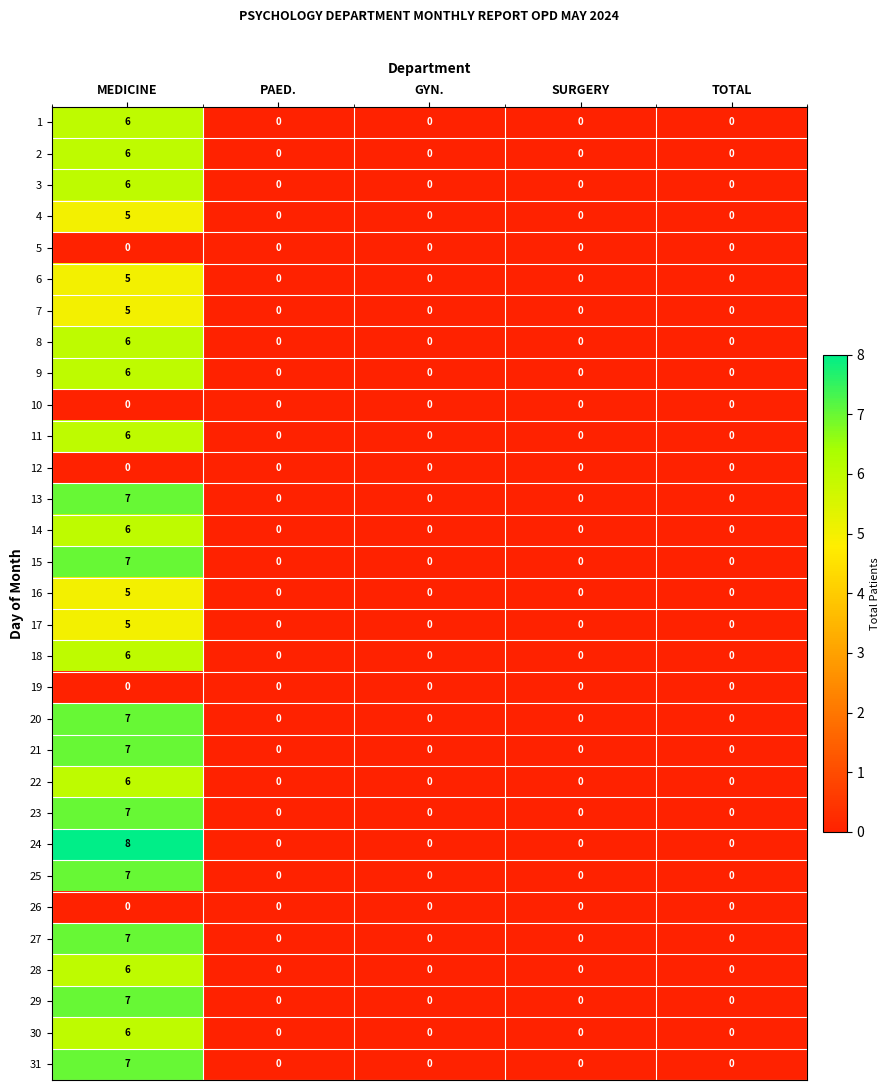

Which series has the largest total across all categories?

24